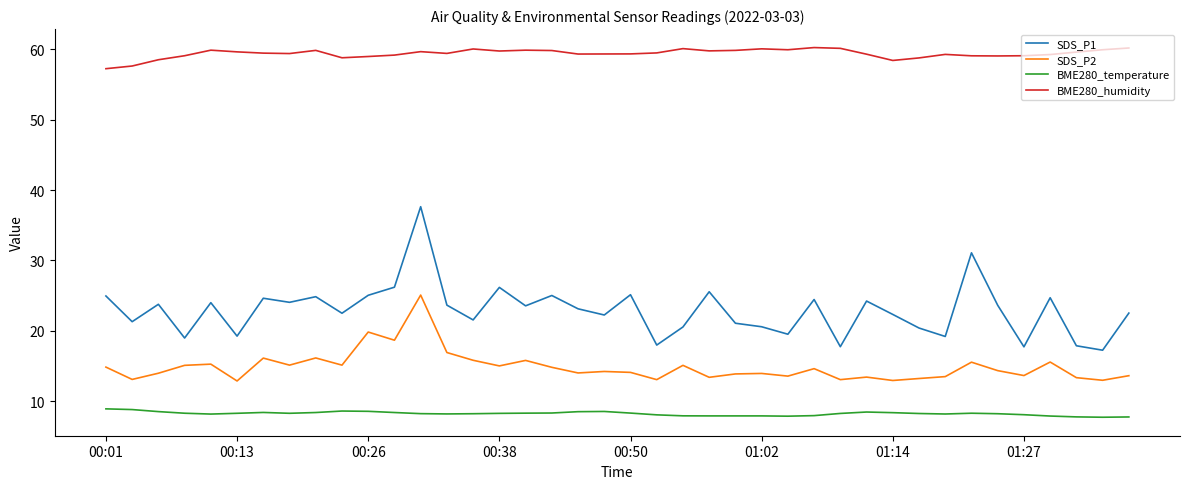

List the series in order of their peak value, lowest first.

BME280_temperature, SDS_P2, SDS_P1, BME280_humidity